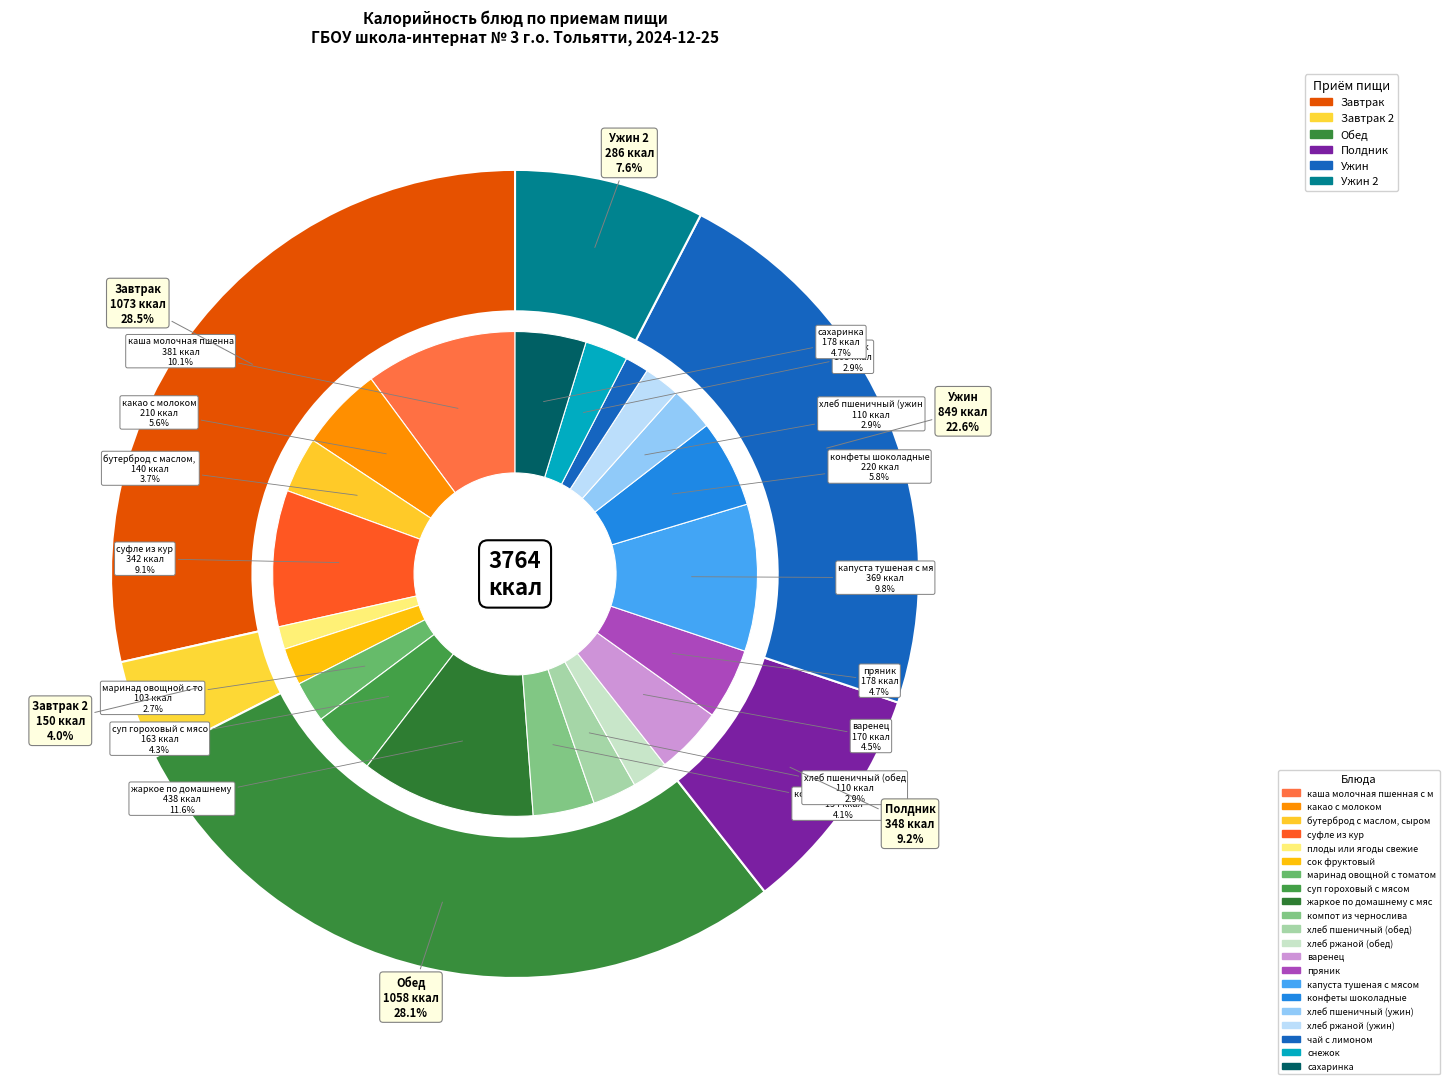

Is there any slice that represents more than half of the pie?

No